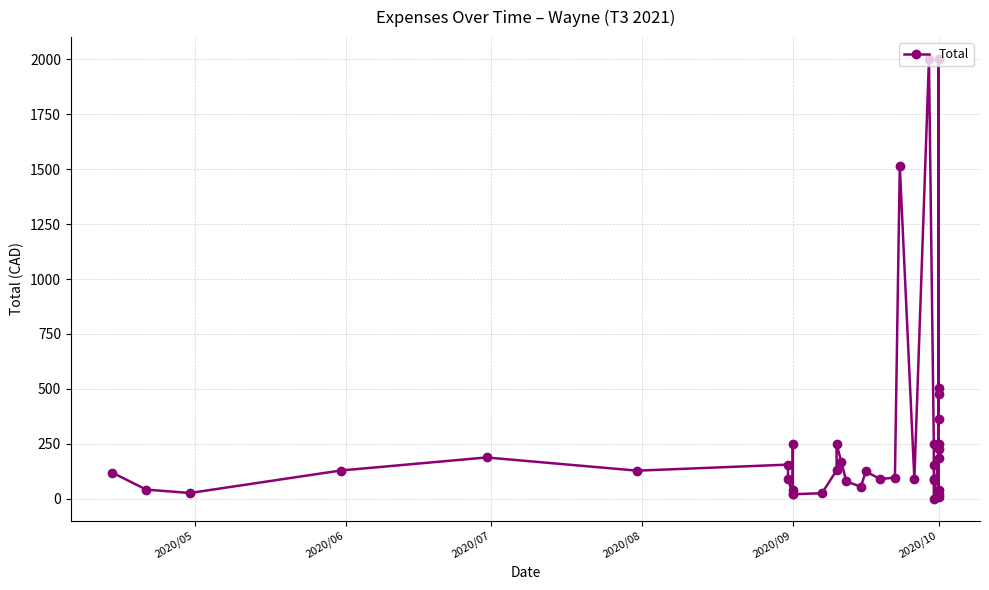

True or false: the data shows 89.6 at 6.

False